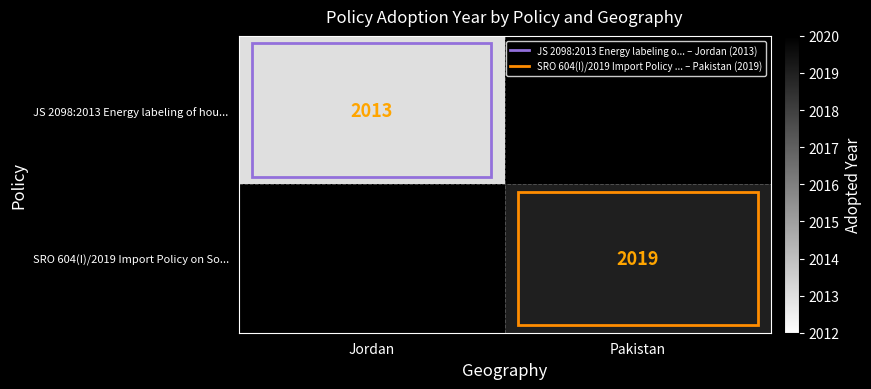

Is the value of JS 2098:2013 Energy labeling of hou... at Jordan greater than the value of SRO 604(I)/2019 Import Policy on So... at Pakistan?

No